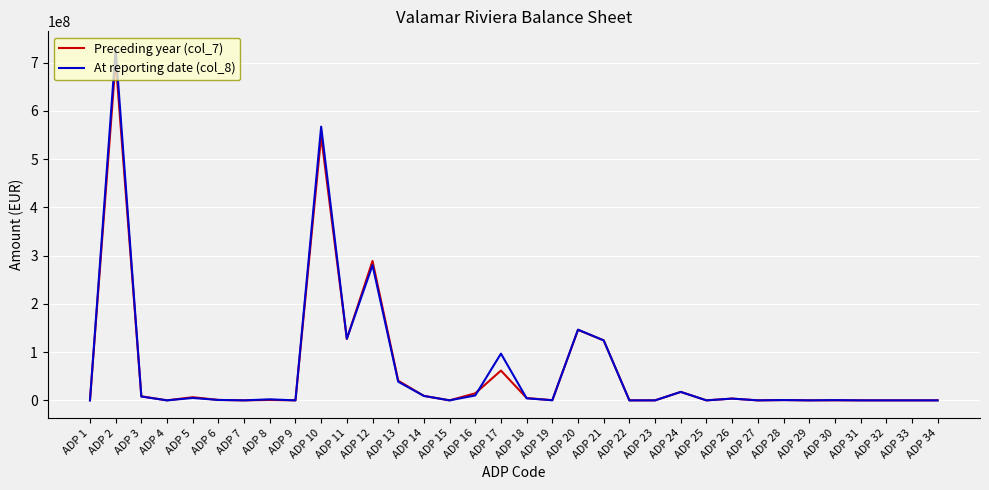

Which series has the widest spread of values?

At reporting date (col_8)